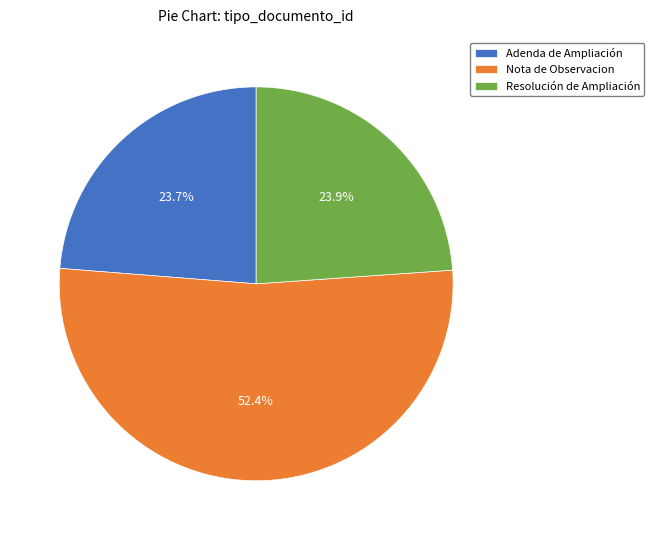

What percentage is the Nota de Observacion slice, to the nearest percent?

52%